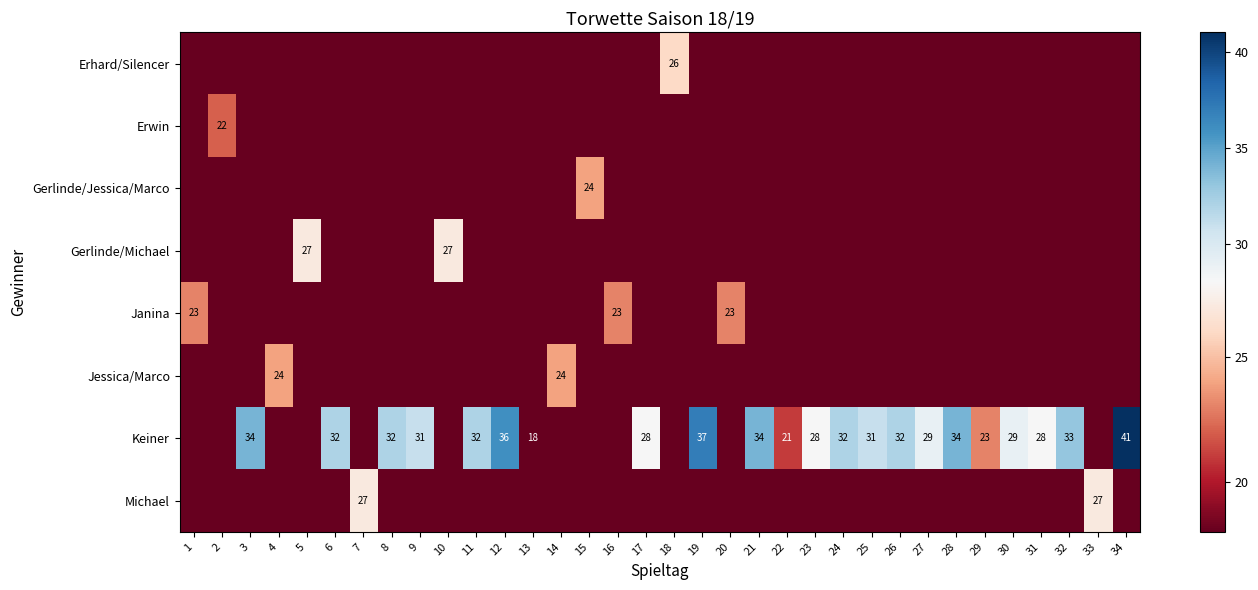

The value of row_2 at 17 is 0. True or false?

True